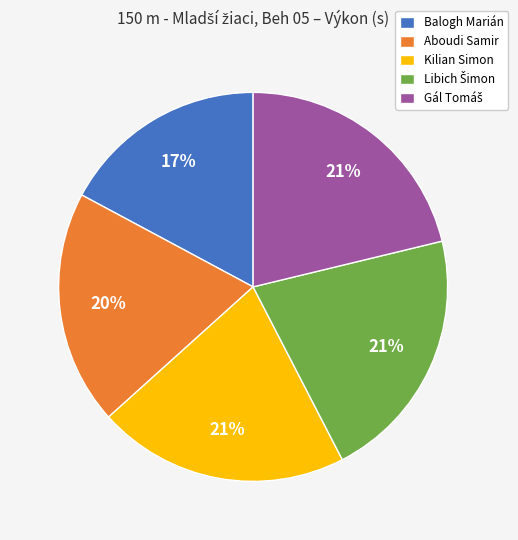

Is it true that Kilian Simon is 21% of the pie?

True